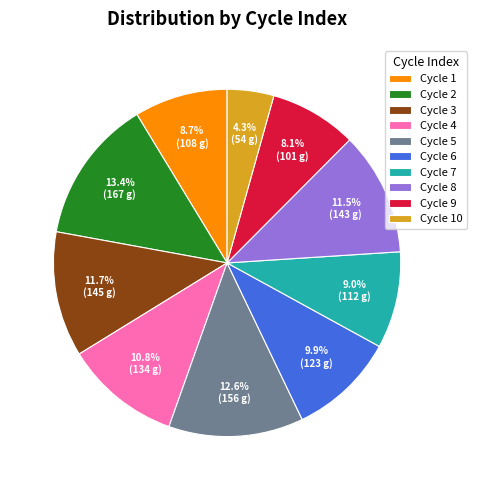

Is Cycle 8 the majority of the pie?

No